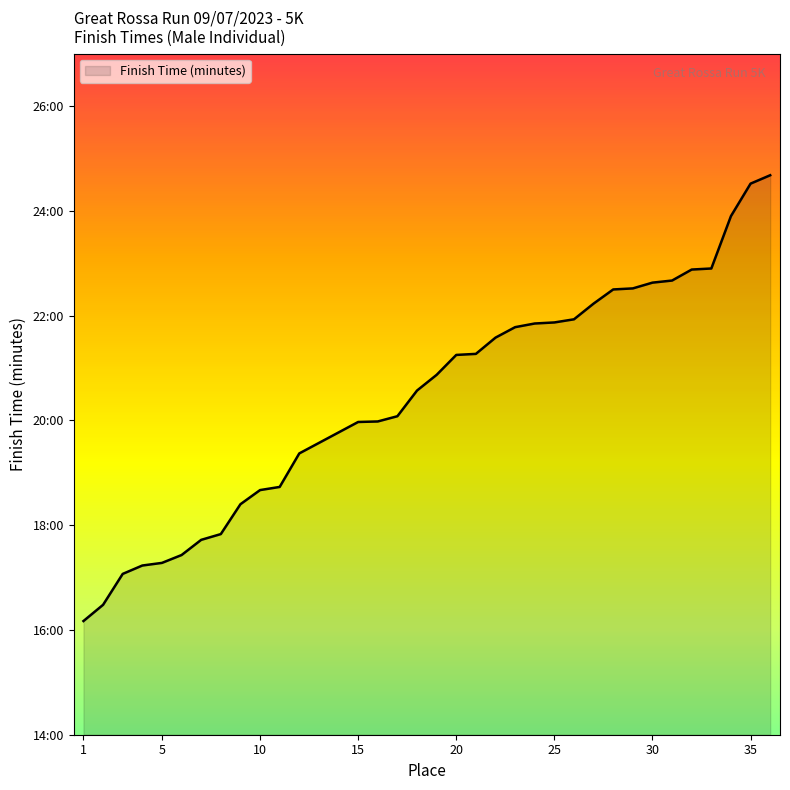

List the labels in order of value, smallest first.

1, 2, 3, 4, 5, 6, 7, 8, 9, 10, 11, 12, 13, 14, 15, 16, 17, 18, 19, 20, 21, 22, 23, 24, 25, 26, 27, 28, 29, 30, 31, 32, 33, 34, 35, 36